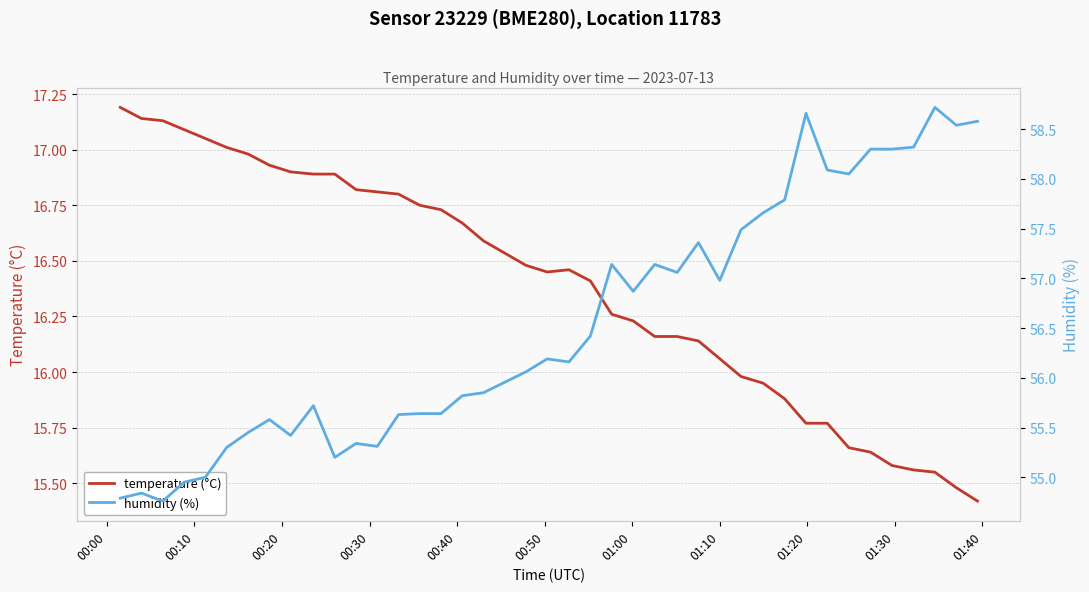

Is this an area chart (filled region under the line)?

No